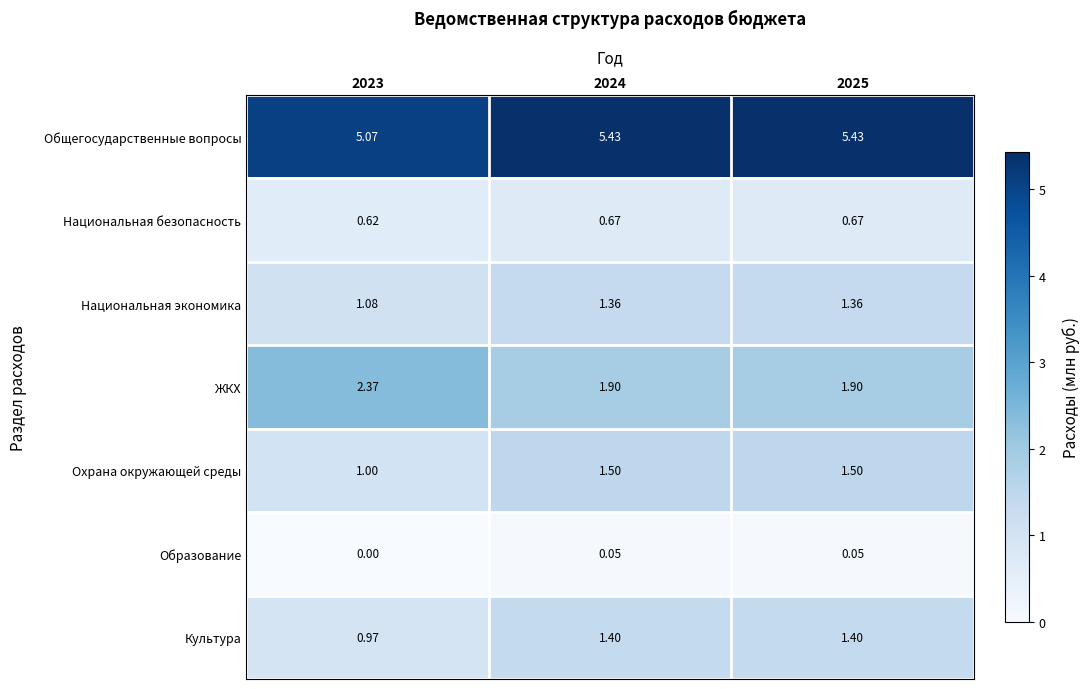

At how many categories does at least one series exceed 4?

3